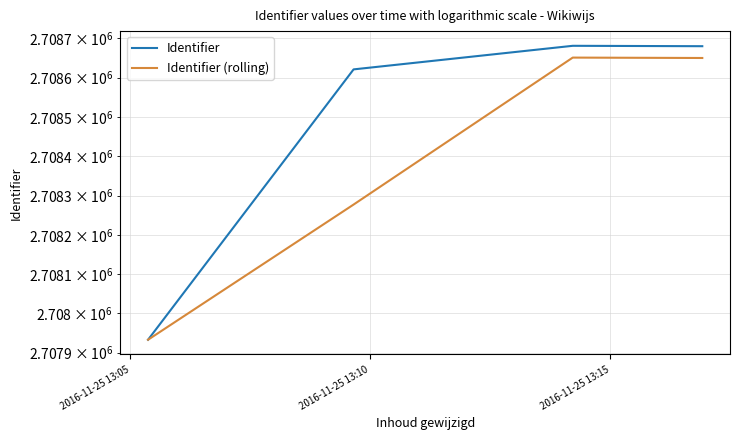

At how many categories does at least one series exceed 2708604?

3